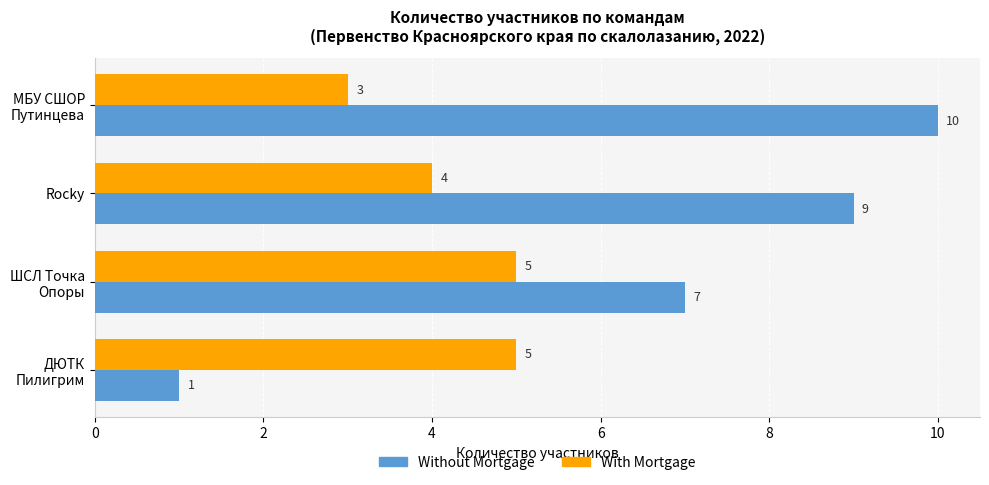

How many values in the With Mortgage series are below 5?

2